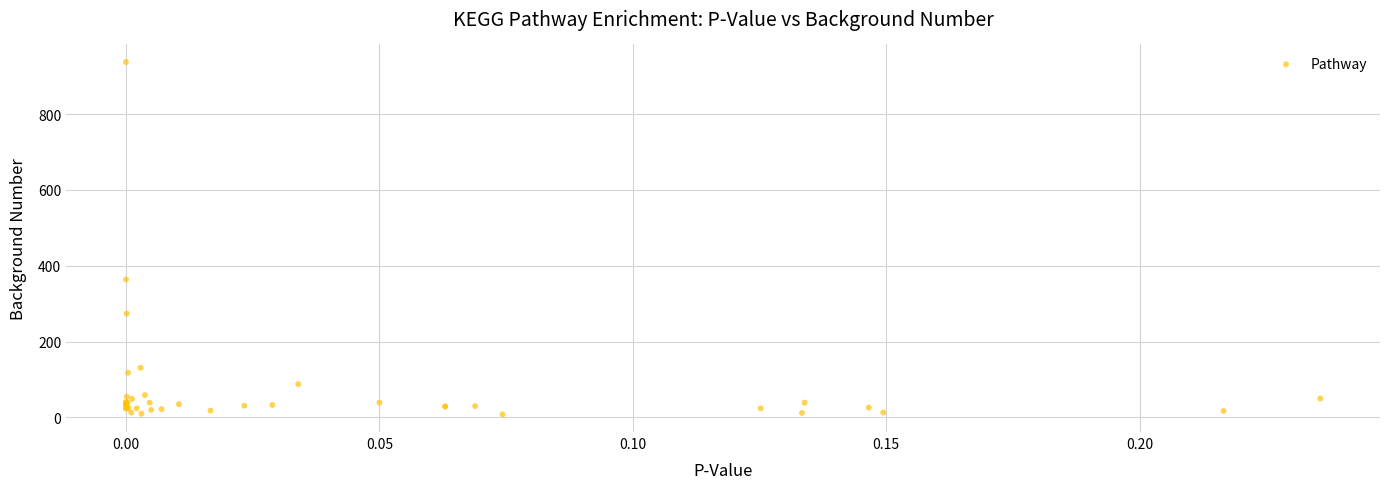

What Y value in the scatter plot is closest to 472?

364